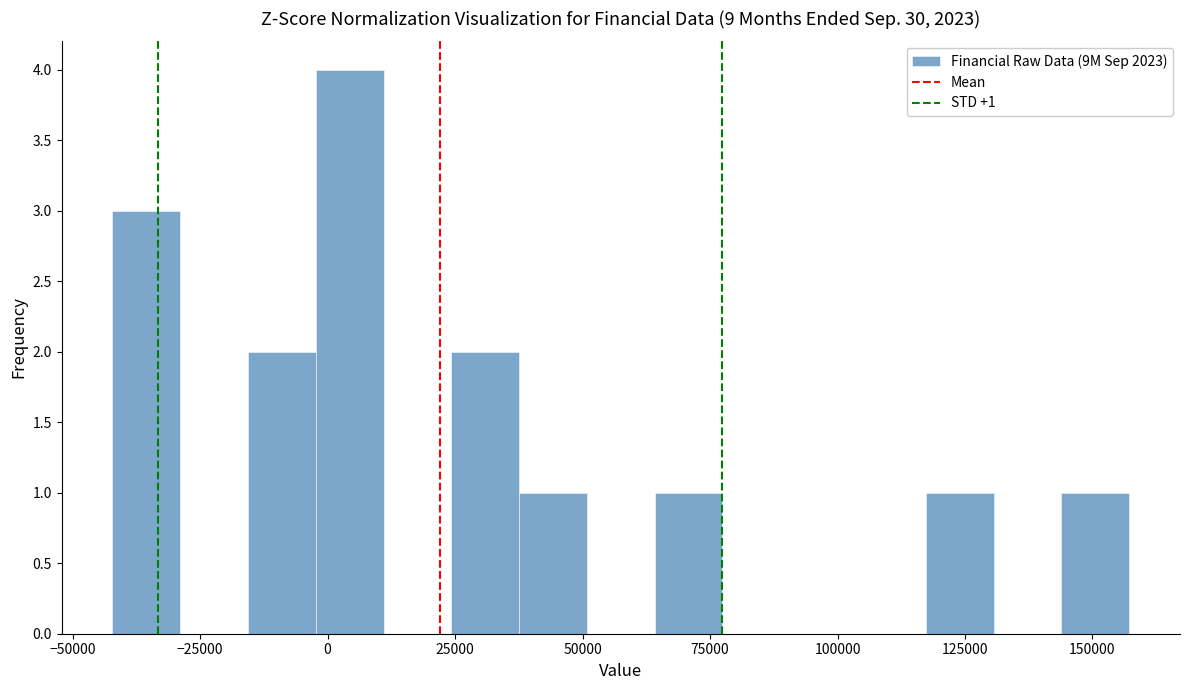

Around what value on the x-axis is the tallest bar? Give the approximate position of its centre, as read against the axis.

5000